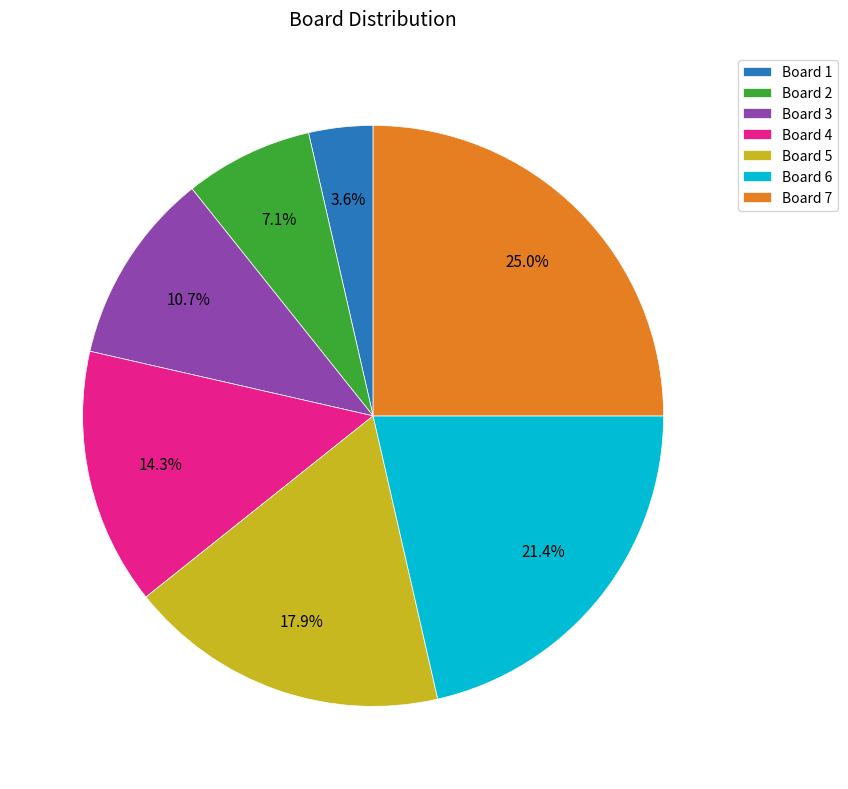

What percentage is NOT represented by Board 6?

78.6%